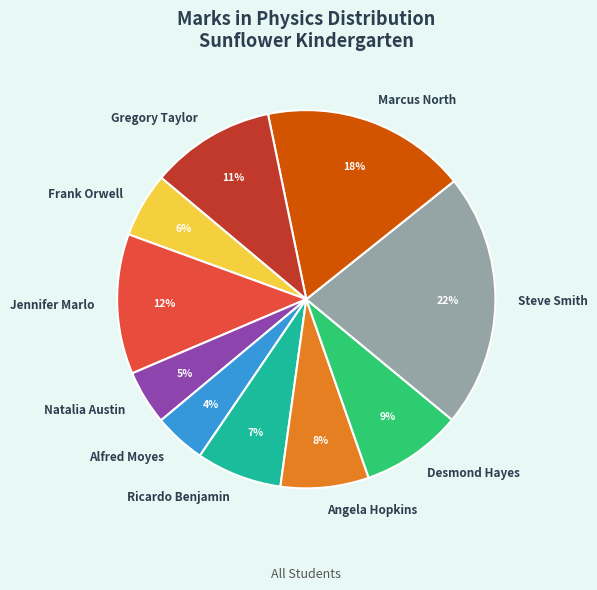

To the nearest percent, what is the average slice percentage?

10%